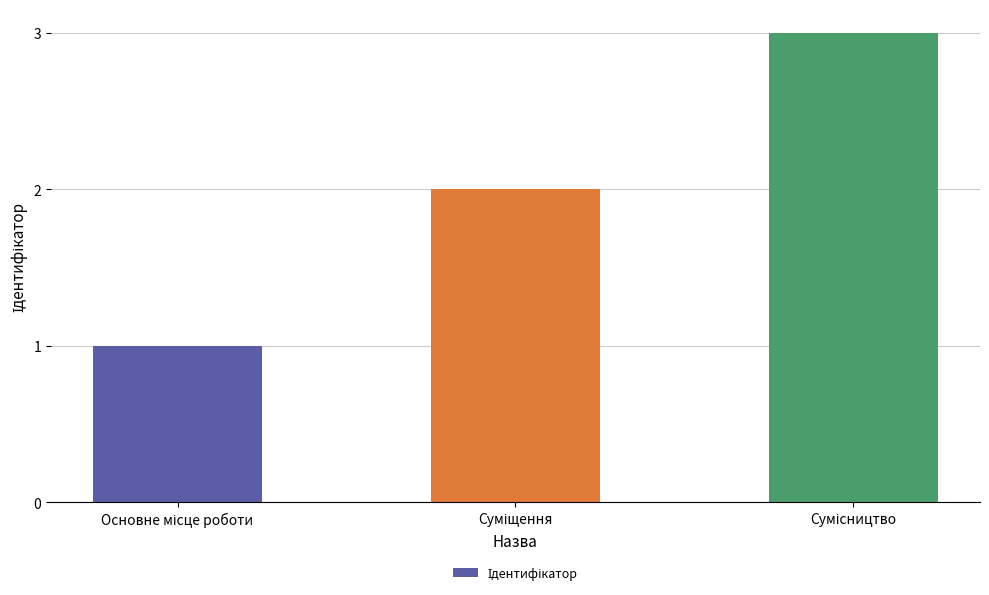

Count the number of data series in this chart.

1